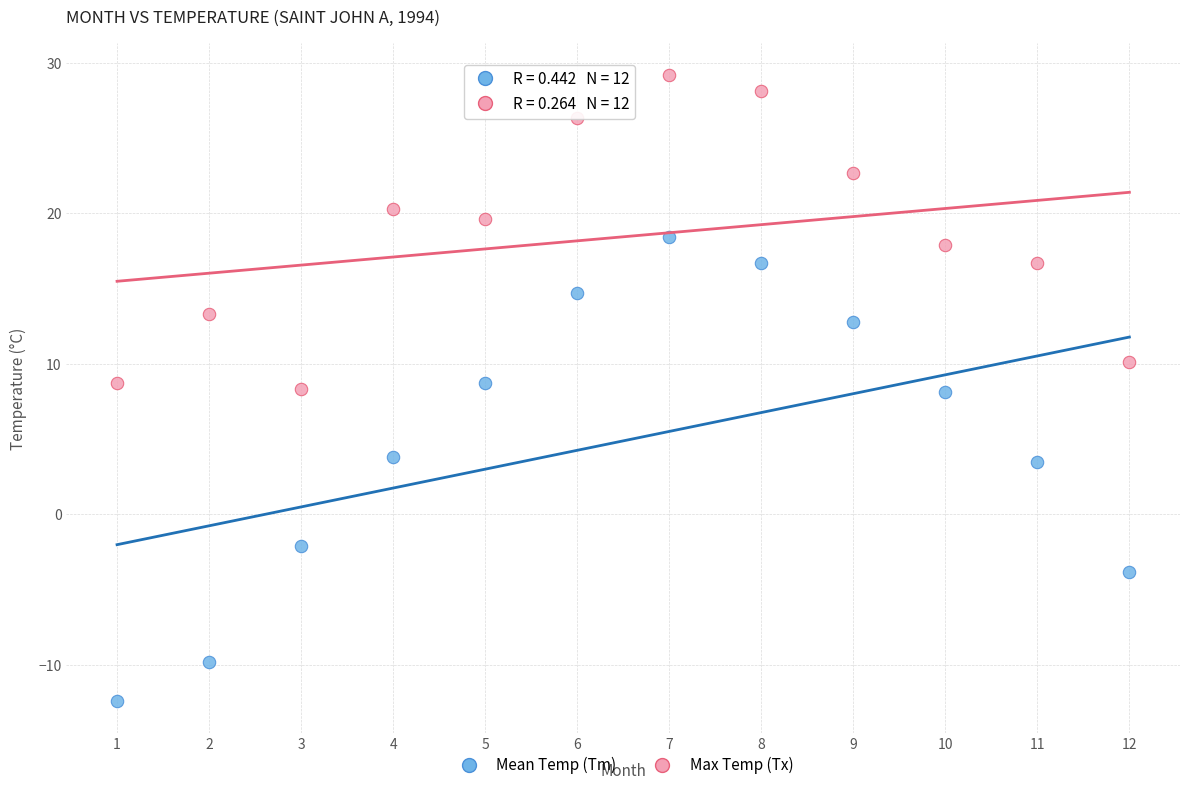

Which series contains the lowest Y value?

Mean Temp (Tm)